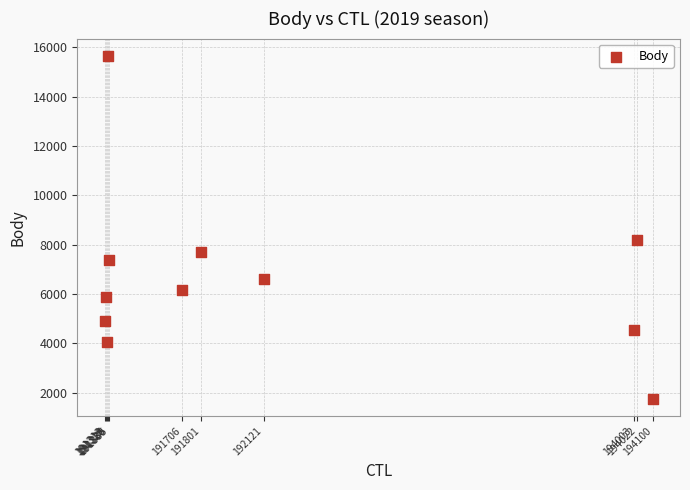

What Y value in the scatter plot is closest to 8704?

8169